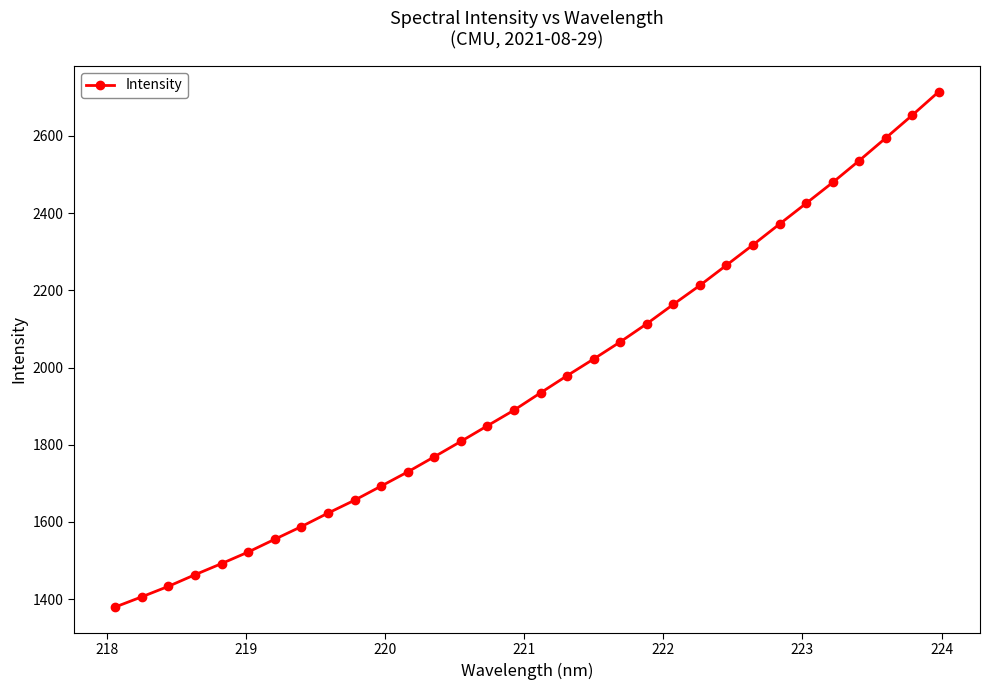

What is the value of the 30th point from the left?

2594.8